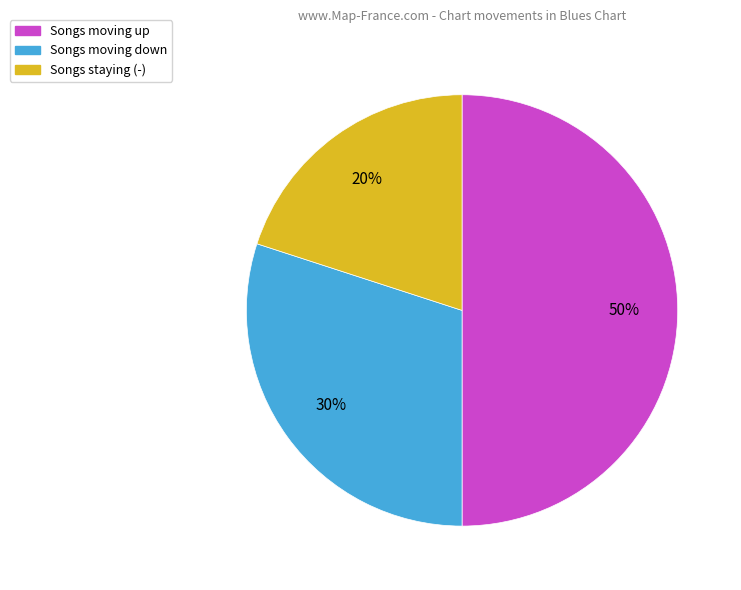

Which has a higher value, Songs moving down or Songs moving up?

Songs moving up